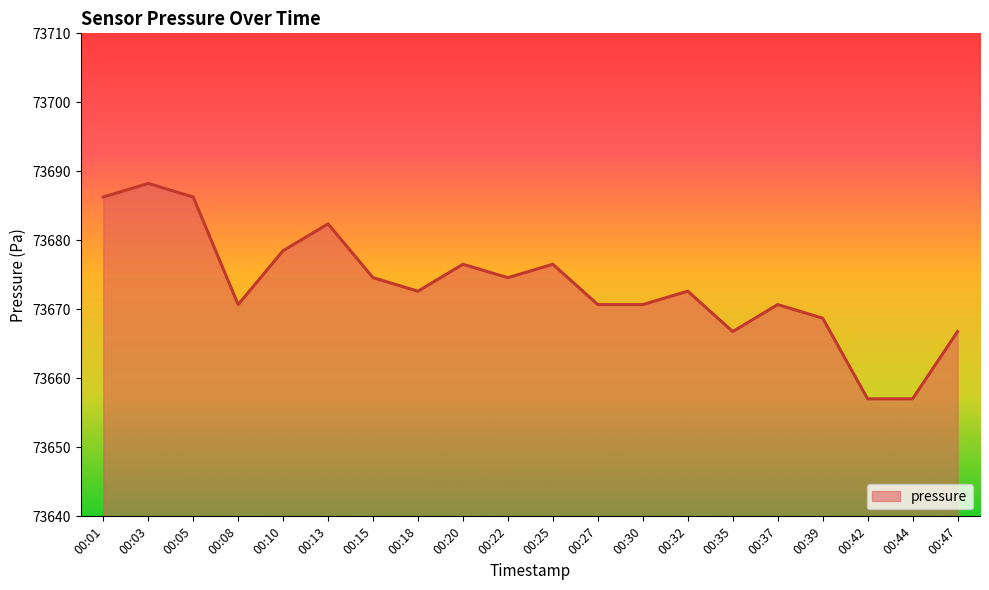

Does the chart display data point markers on the line(s)?

No